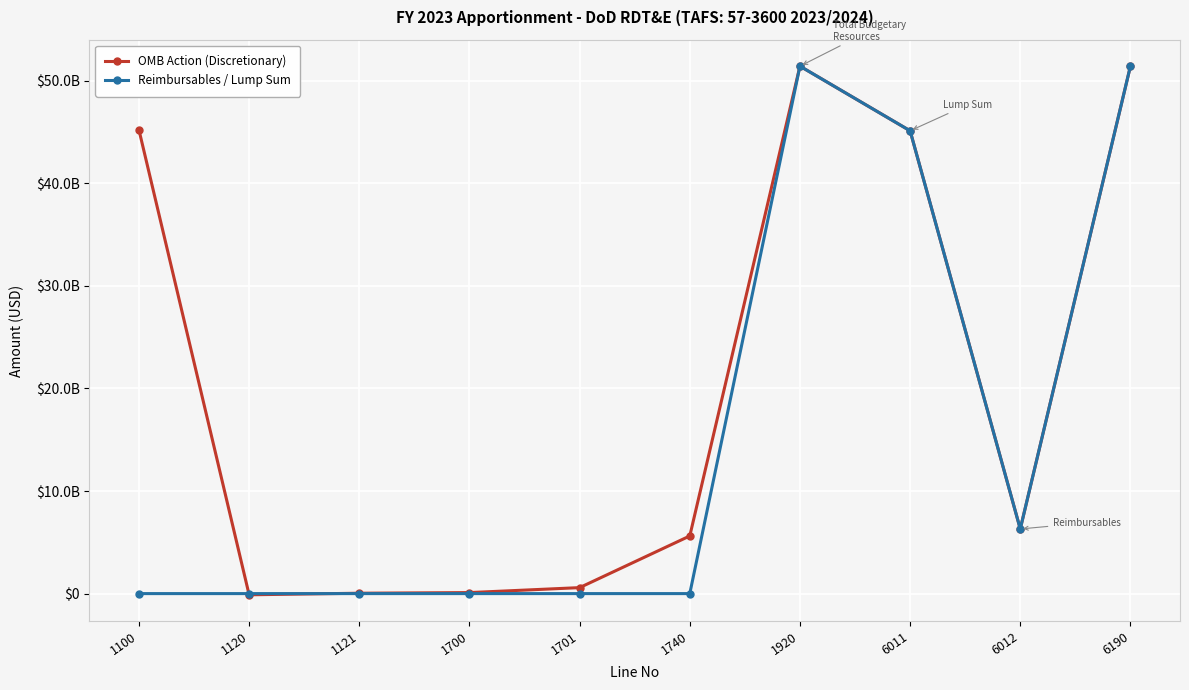

What are all the series names shown in the legend?

OMB Action (Discretionary), Reimbursables / Lump Sum